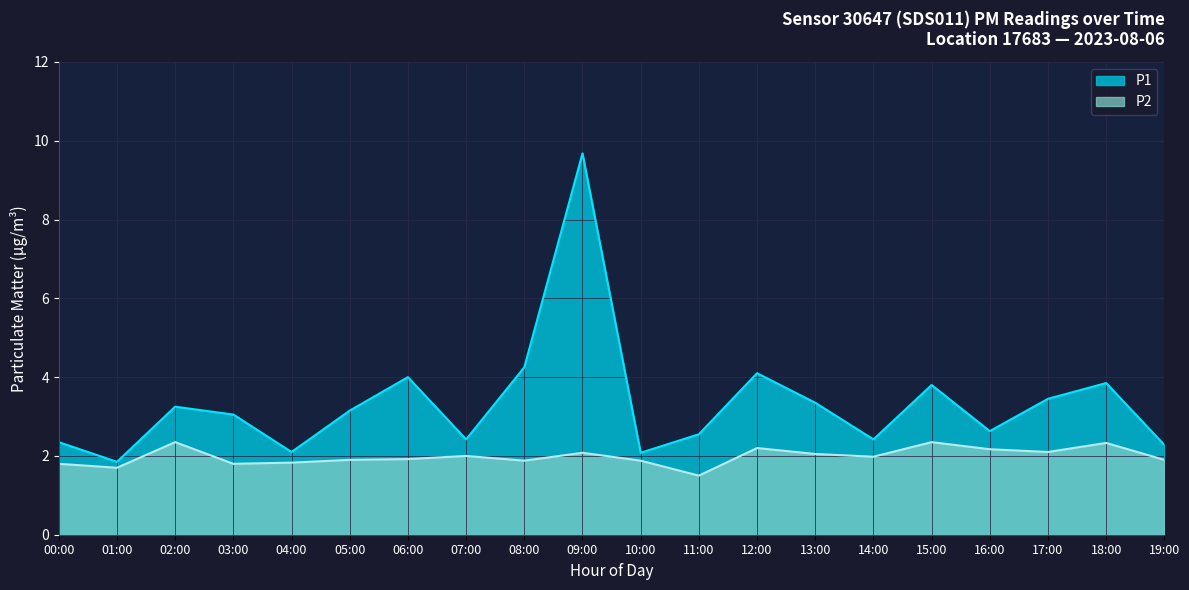

What is the difference between the highest and lowest values at 07:00?

0.4